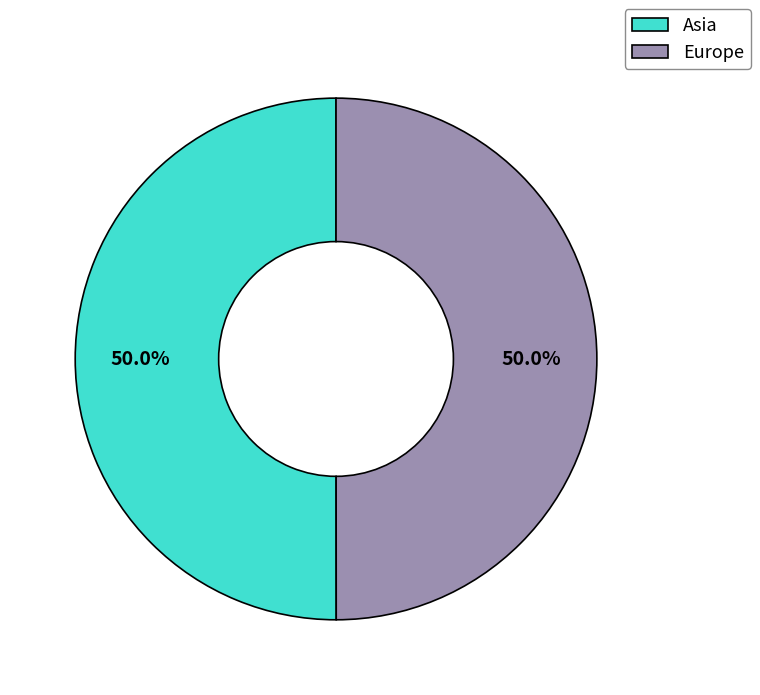

Approximately how many times larger is the value at Europe compared to Asia?

1.0